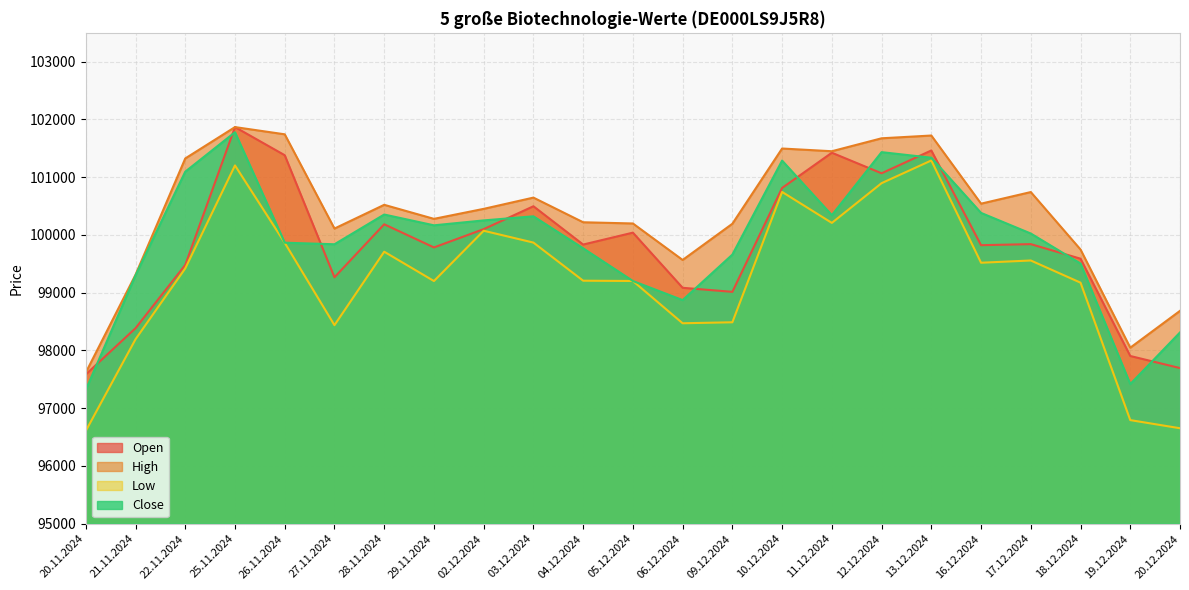

True or false: Low has a value of 28604 at 20.11.2024.

False